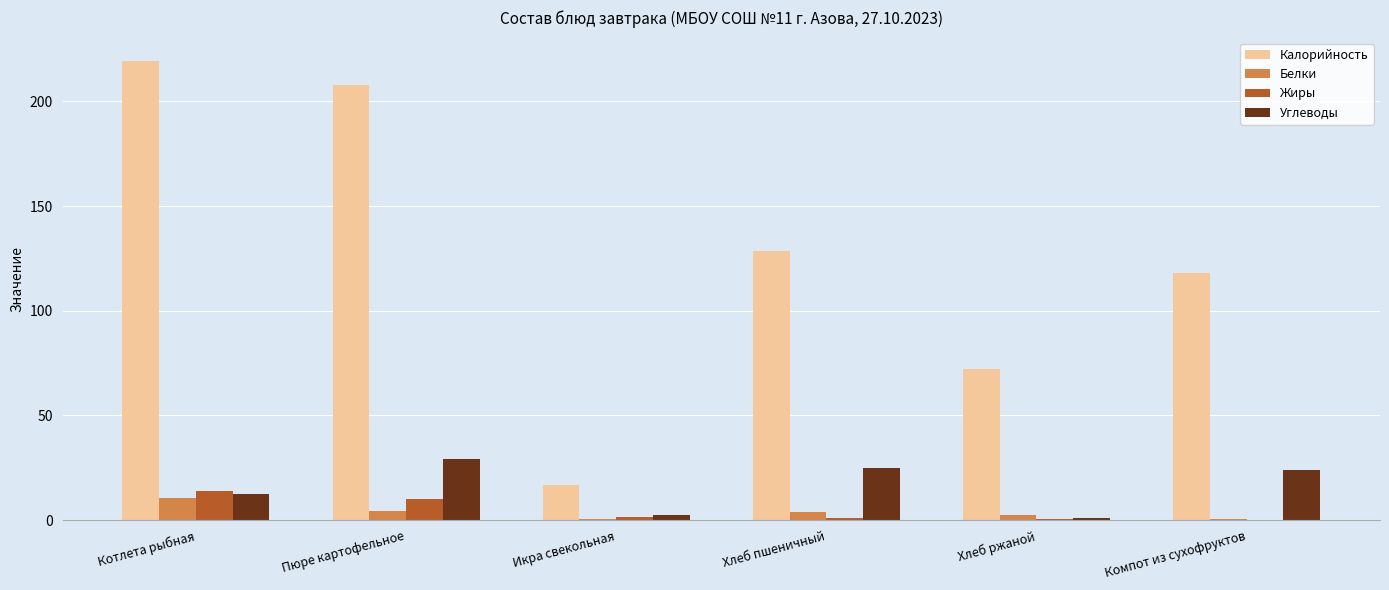

Which series has the largest range (max minus min)?

Калорийность